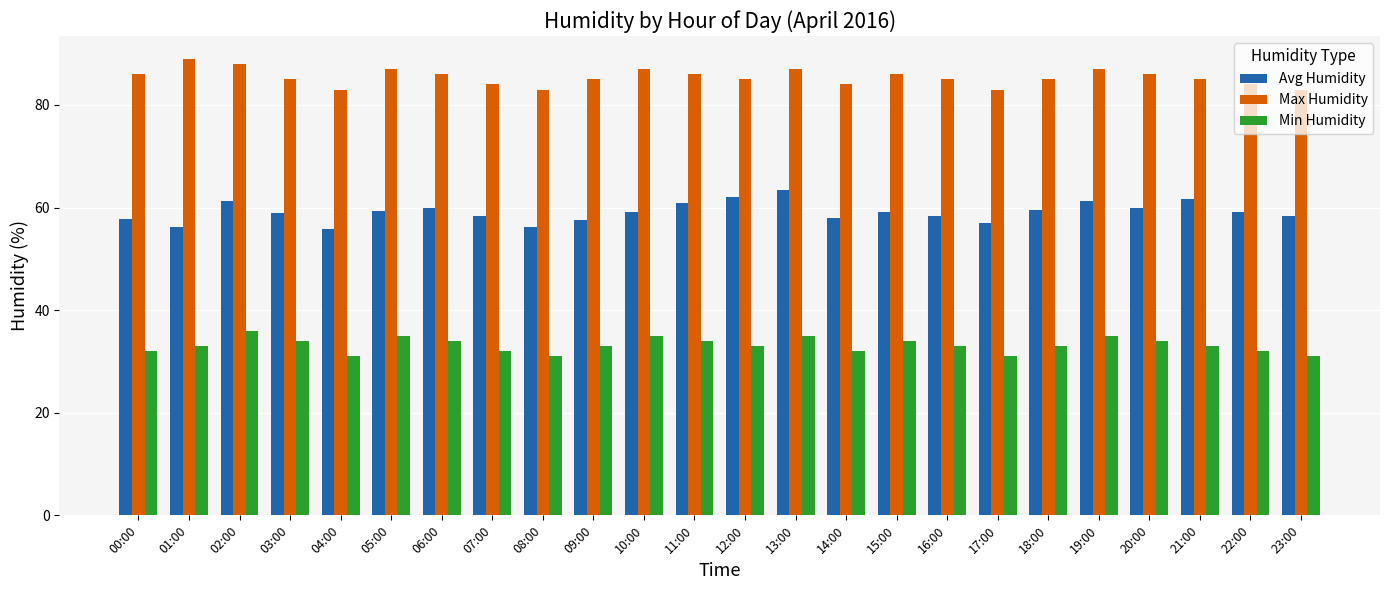

Count the number of data series in this chart.

3